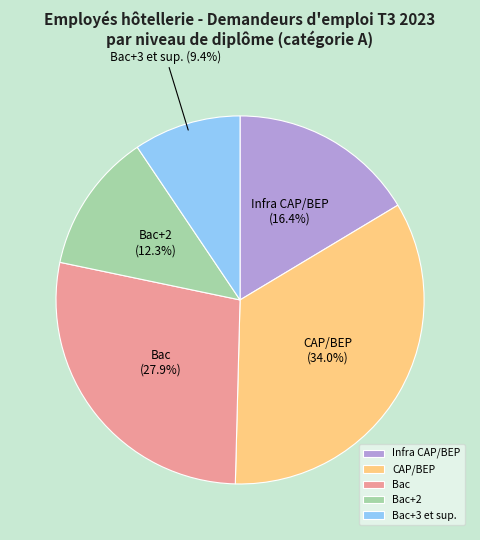

To the nearest percent, what is the difference between the largest and smallest slice percentages?

25%